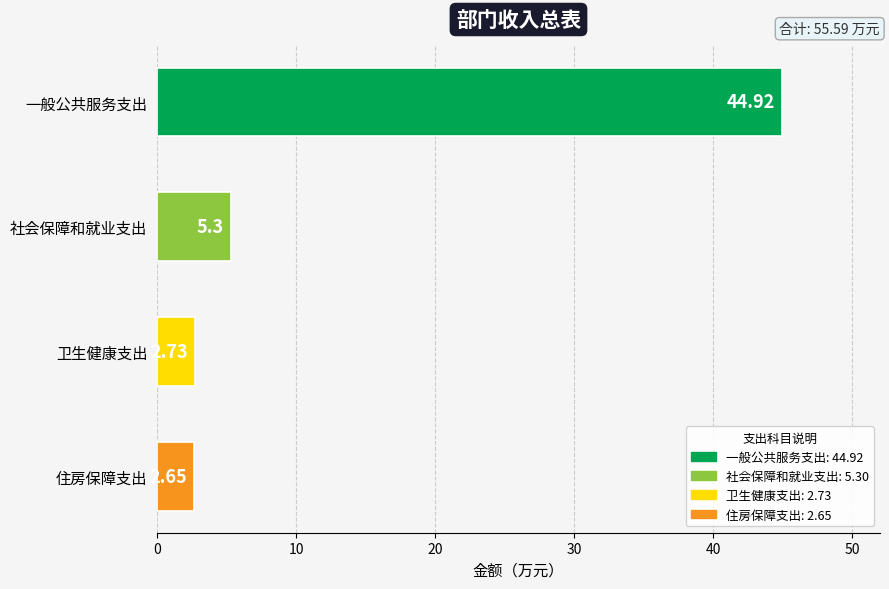

How many values exceed 5?

2